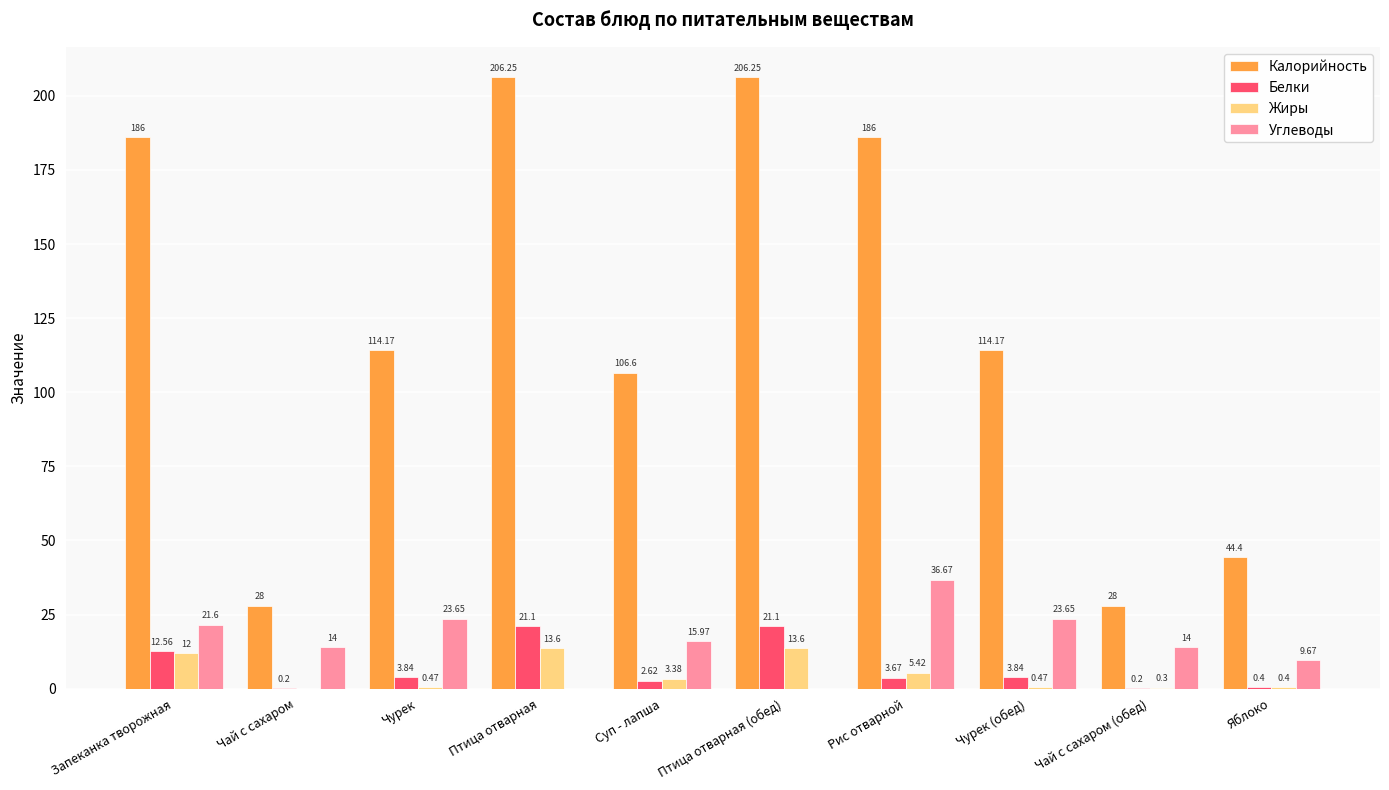

Which category has the highest value in the Углеводы series?

Рис отварной